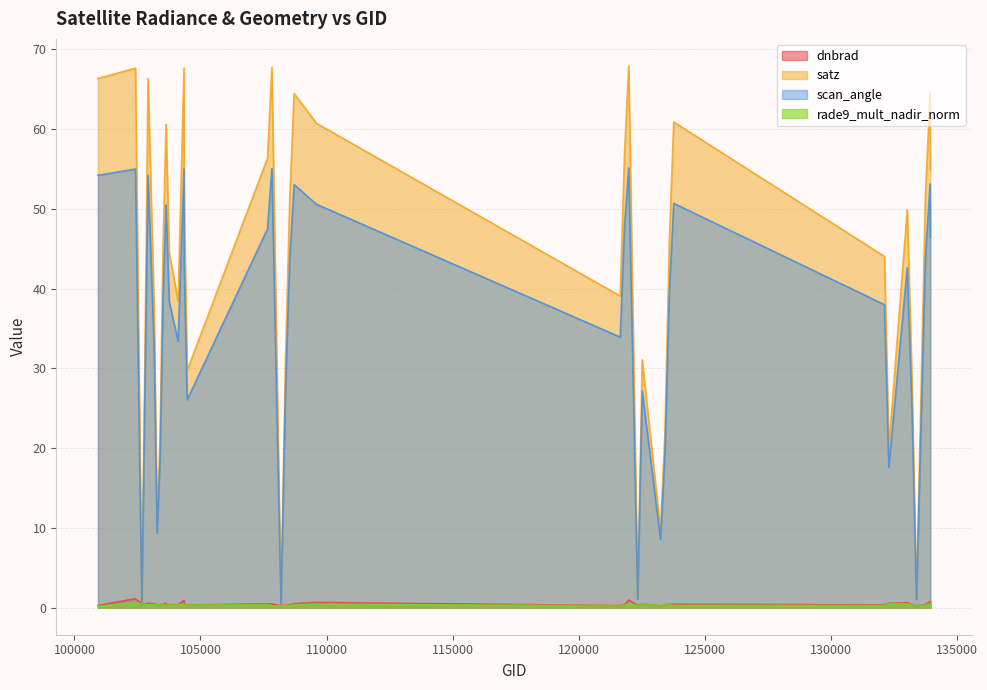

At which label is satz closest to 34?

122525